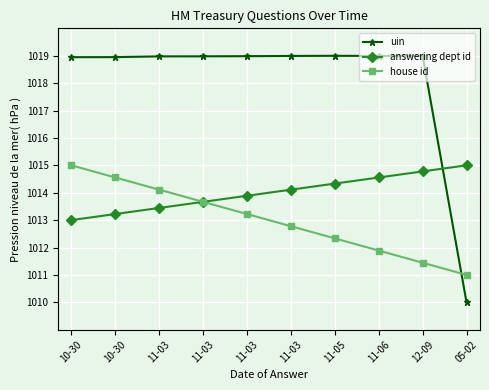

Rank the series at 10-30 from lowest to highest value.

answering dept id, house id, uin